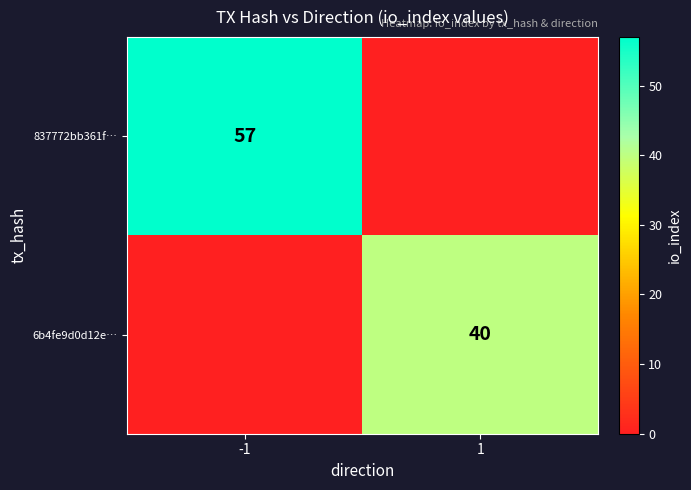

Is it true that 837772bb361f… equals 30 at -1?

False